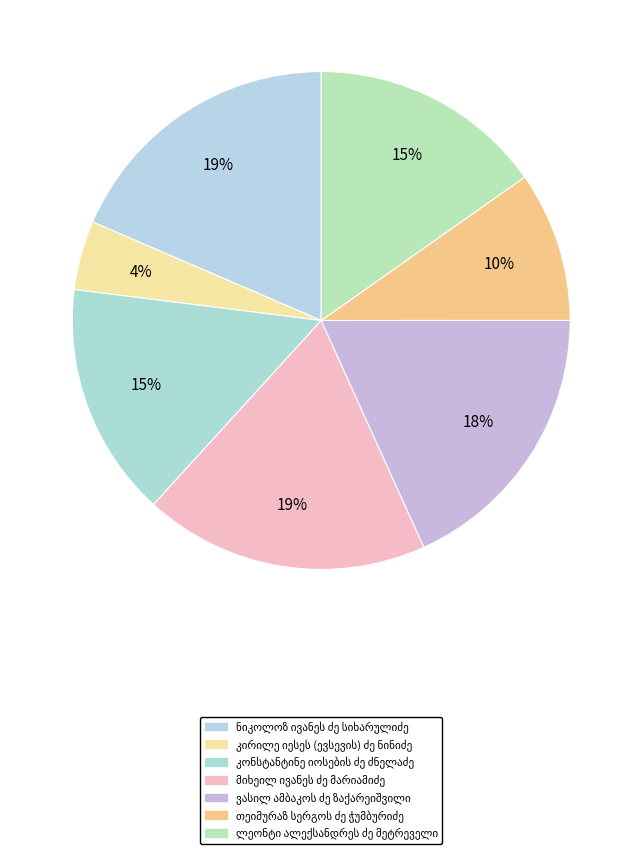

How many segments does this pie chart have?

7